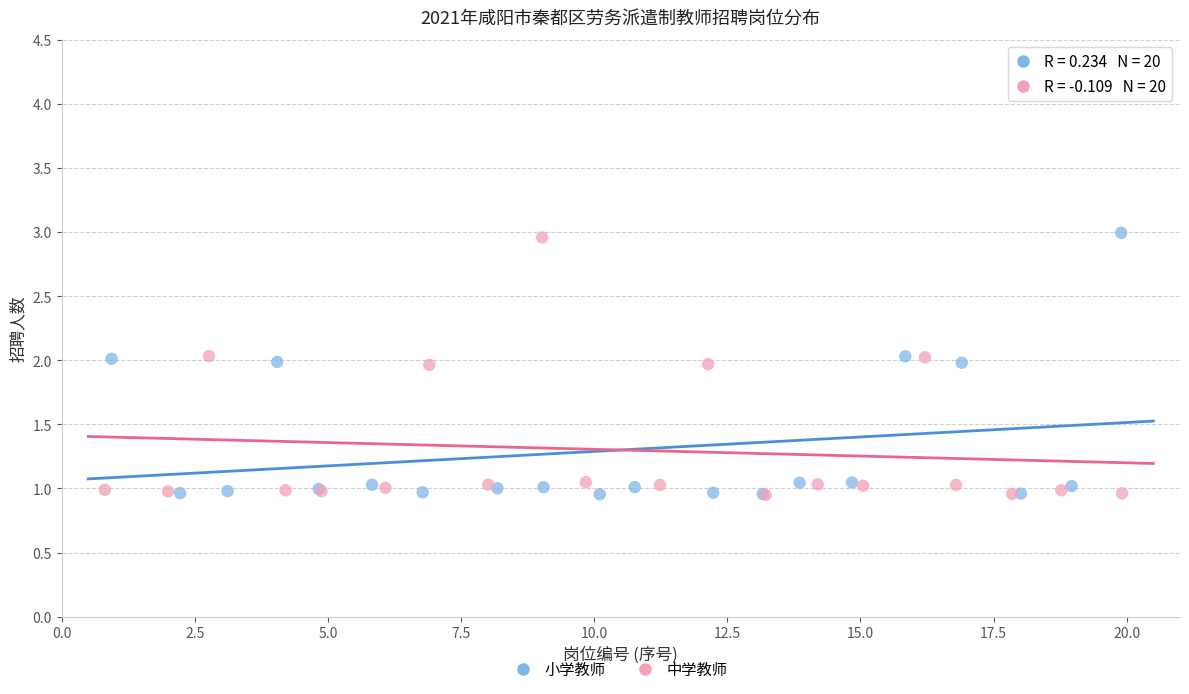

What are all the series names shown in the legend?

小学教师, 中学教师